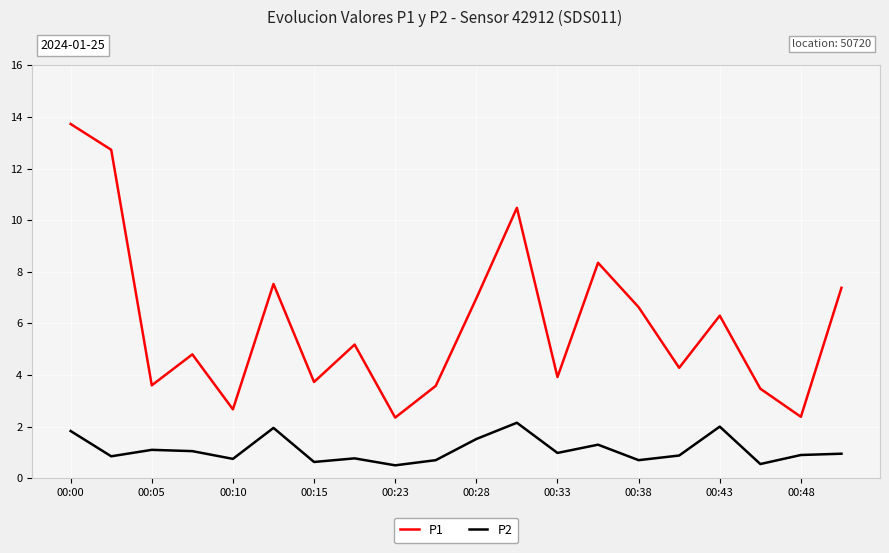

List the series in order of their peak value, highest first.

P1, P2